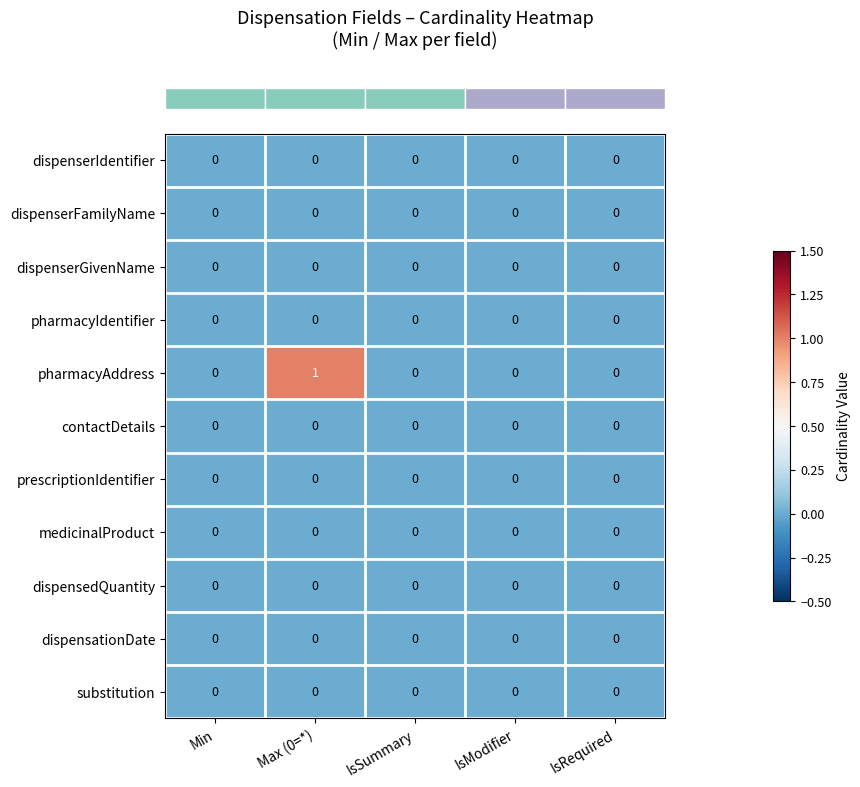

Which series has the largest range (max minus min)?

pharmacyAddress